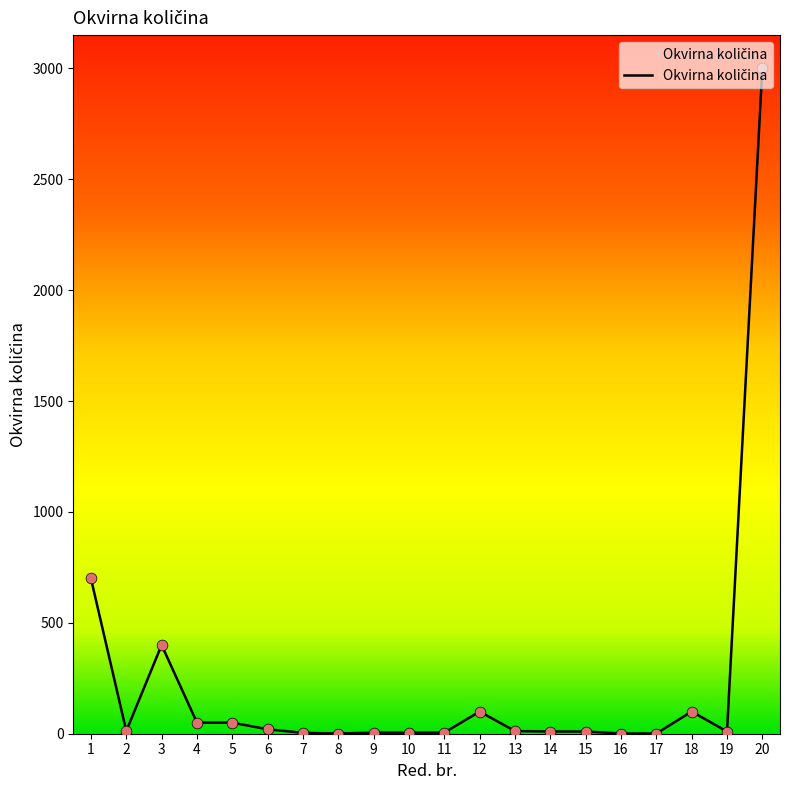

Approximately how many times larger is the value at 10 compared to 13?

0.4